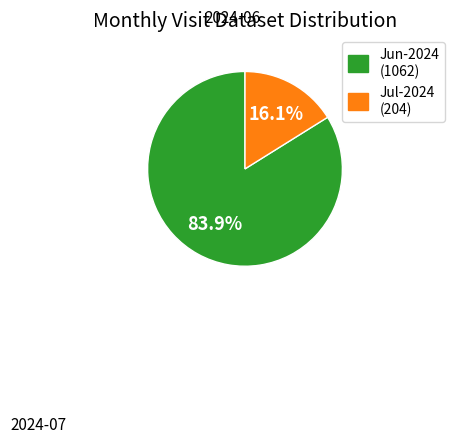

Does any single category account for the majority?

Yes